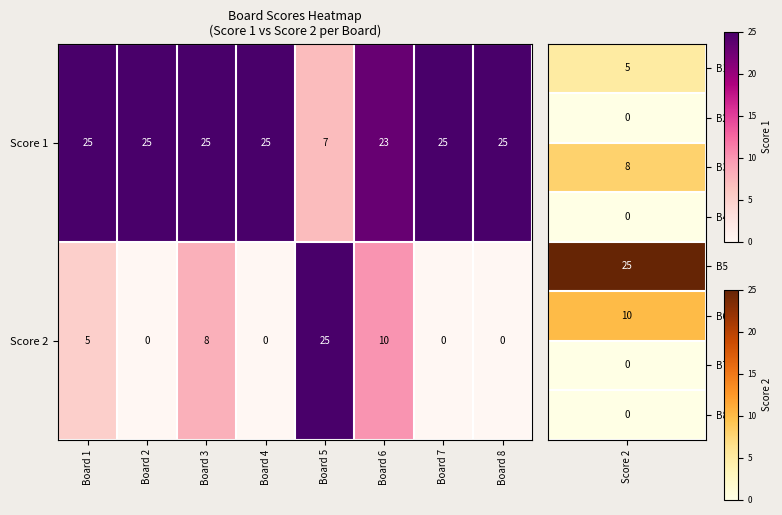

Which category has the lowest value in the Score 1 series?

Board 5